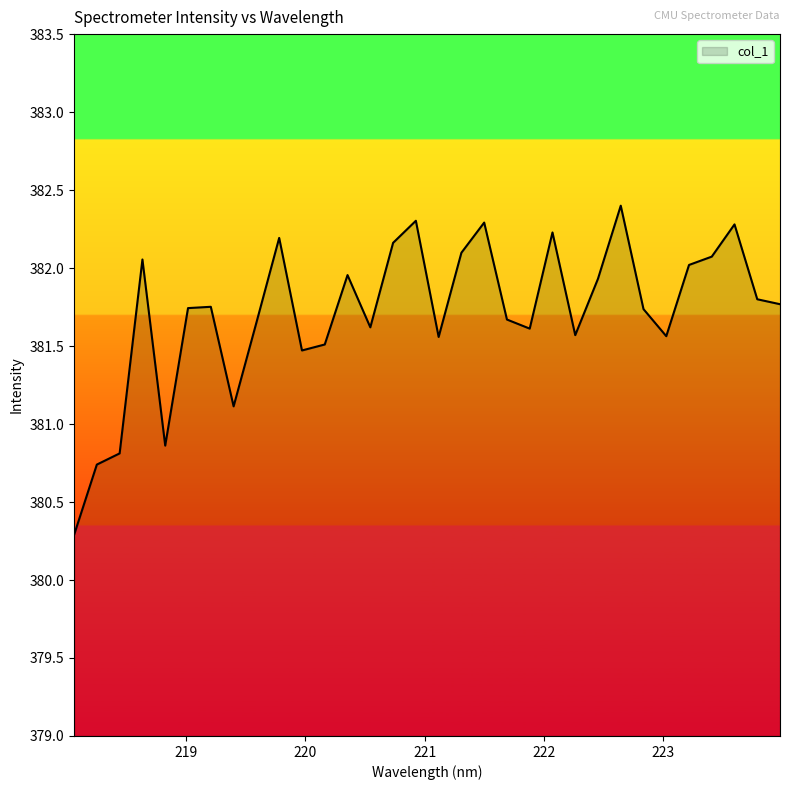

What is the average value?

381.7